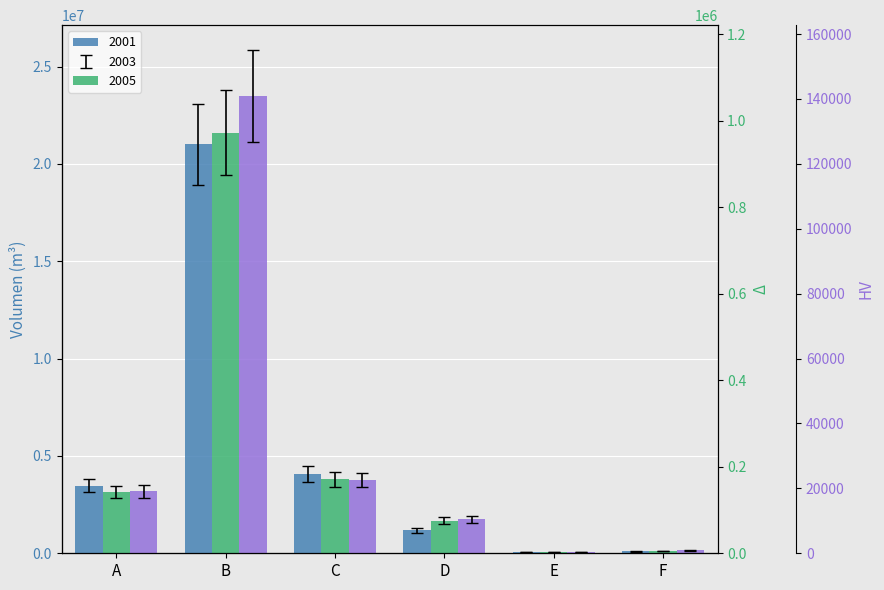

The 2005 series shows 388123.9 at D. True or false?

False